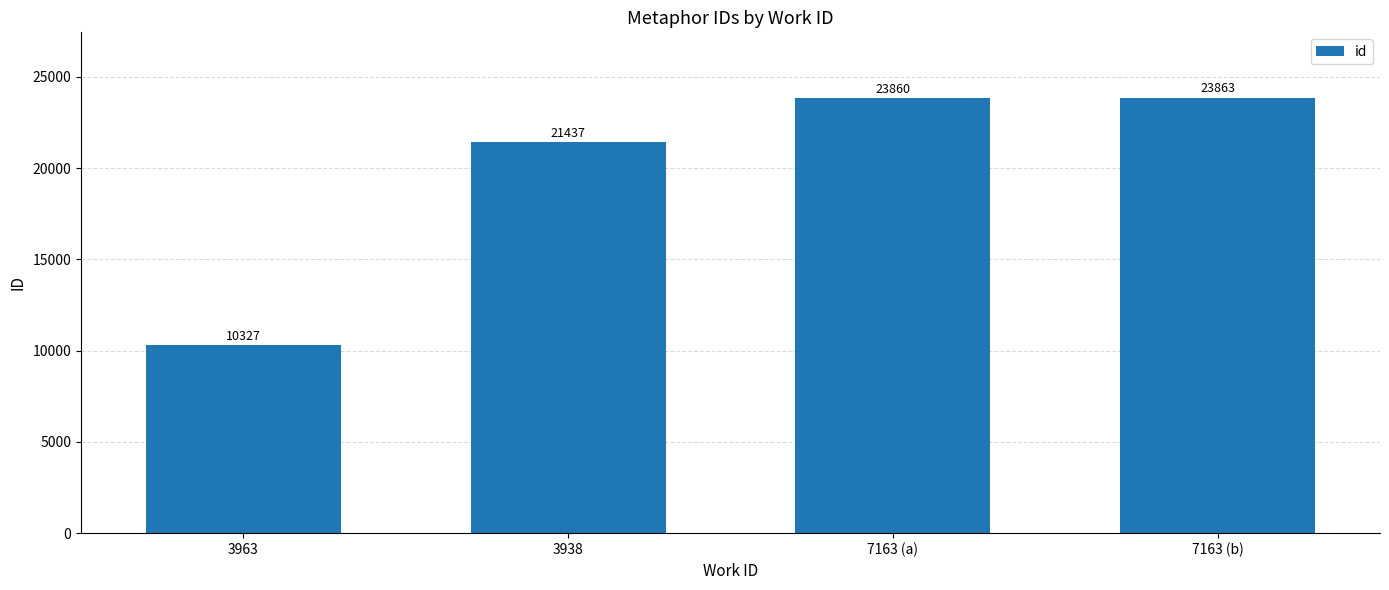

What is the sum of the values at 7163 (a) and 7163 (b)?

47723